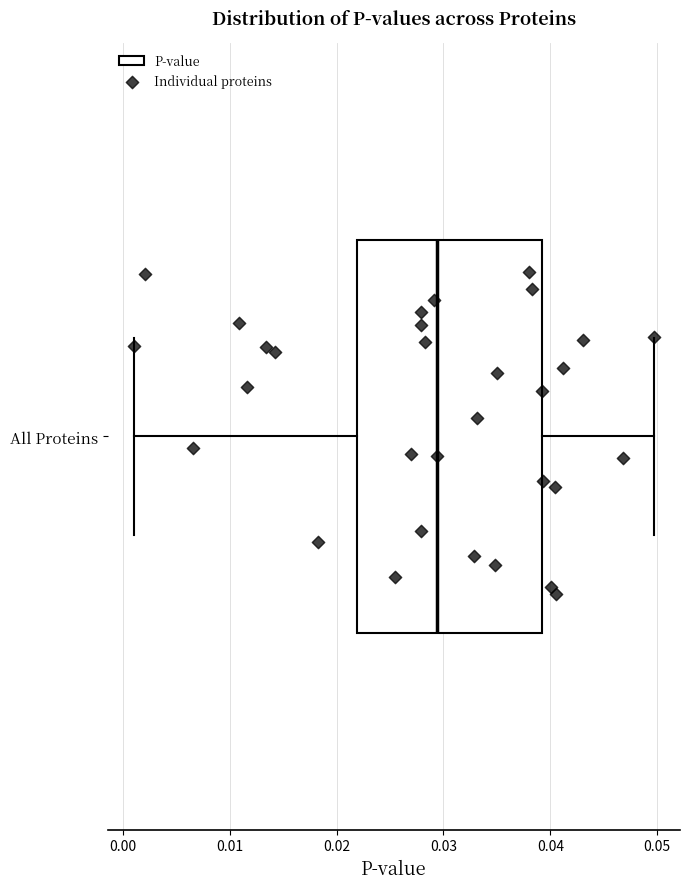

Read this box plot against the x-axis: the position of the median line, the range covered by the box, and the ends of both whiskers. The values are not printed on the chart, so give them approximately, as read against the axis.

median 0.029, box 0.022 to 0.039, whiskers 0.001 to 0.050